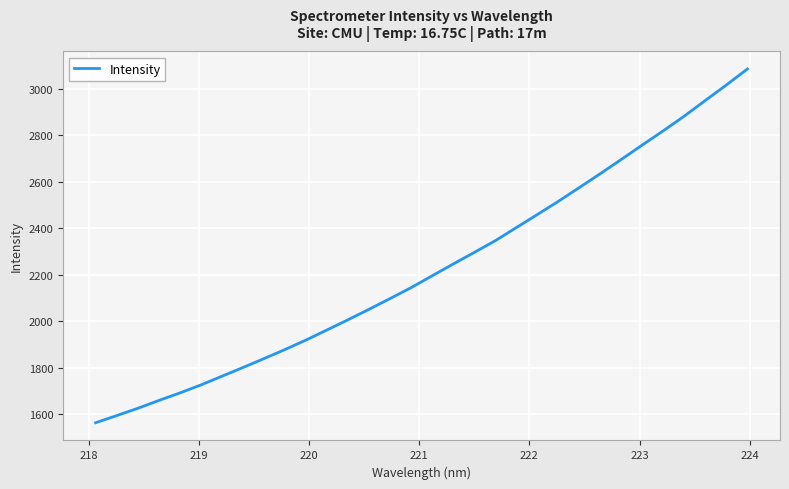

What is the minimum value shown in the chart?

1564.2